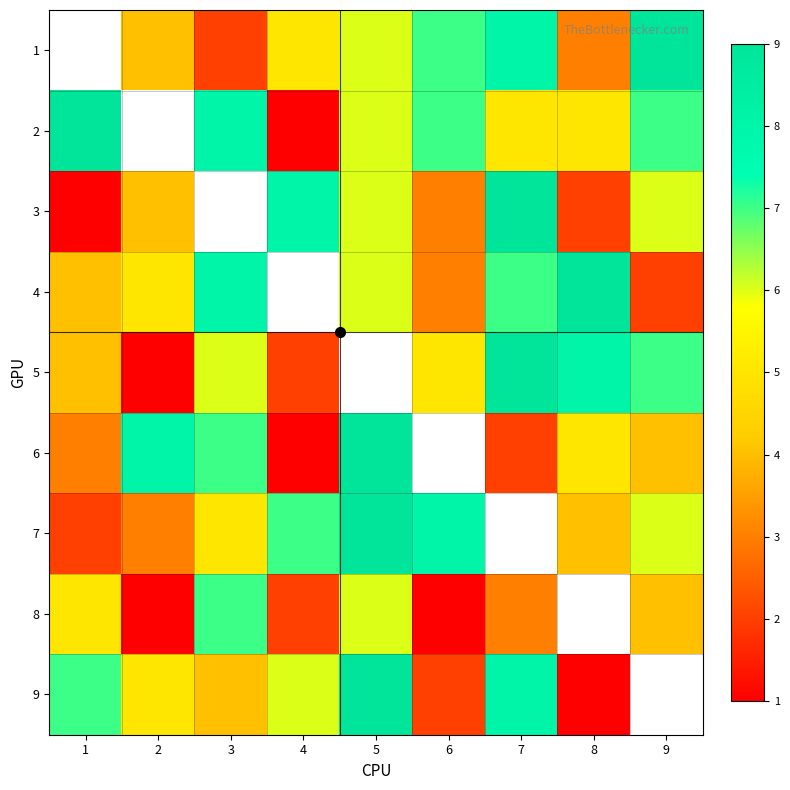

What is the lowest value of the 6 series?

1.0